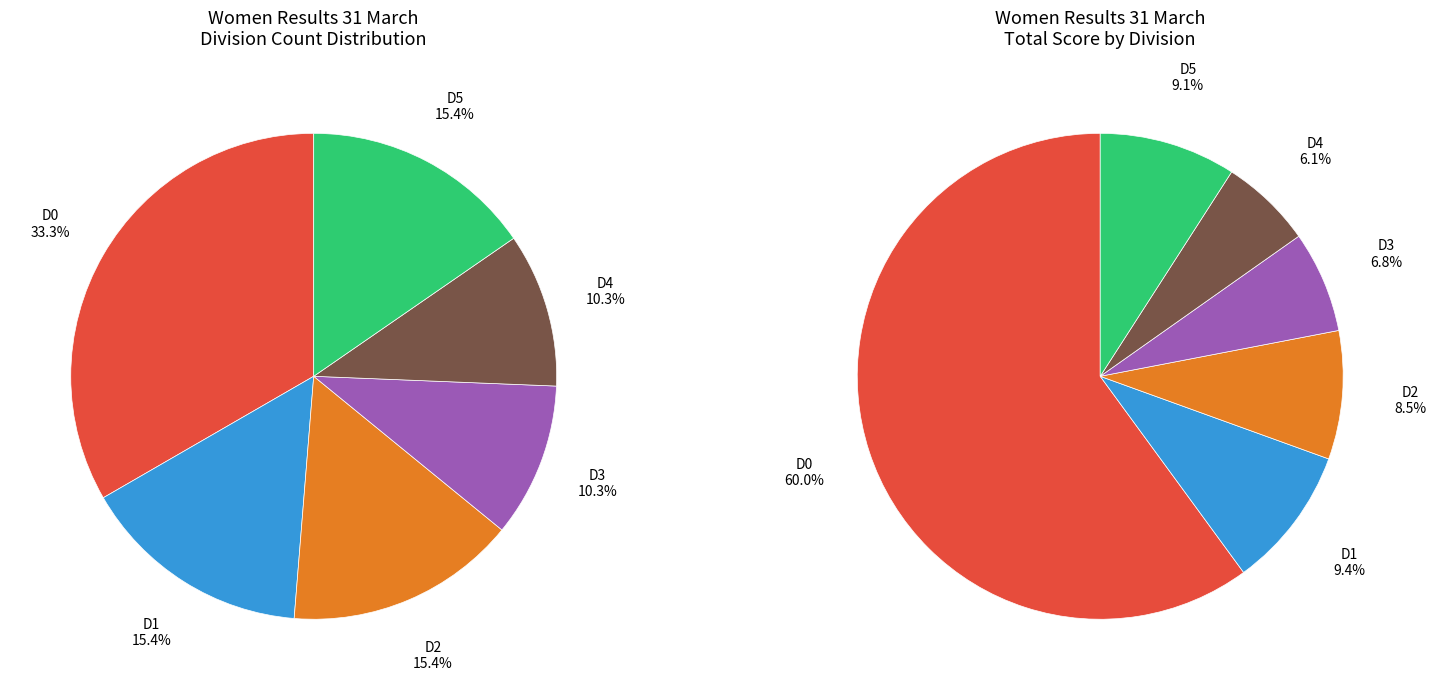

What is the smallest slice in the pie chart?

D3